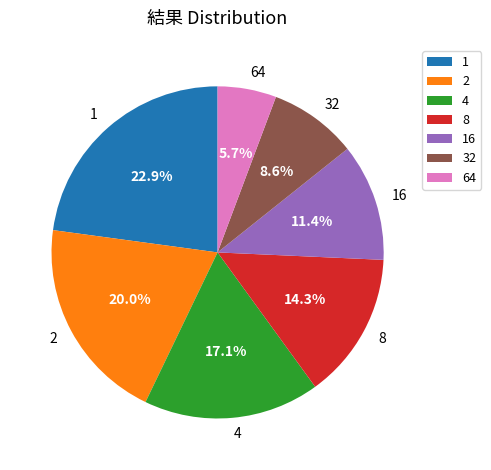

Between 8 and 16, which is larger?

8